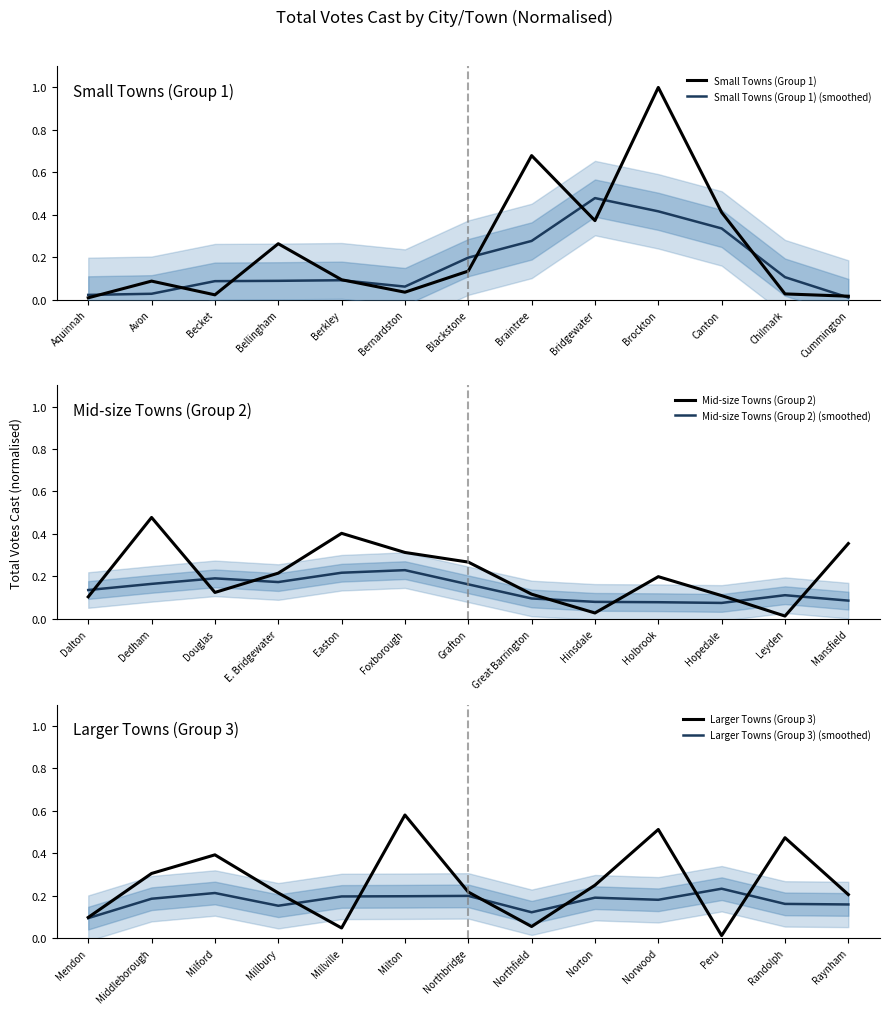

Which category has the highest value in the Mid-size Towns (Group 2) series?

Dedham